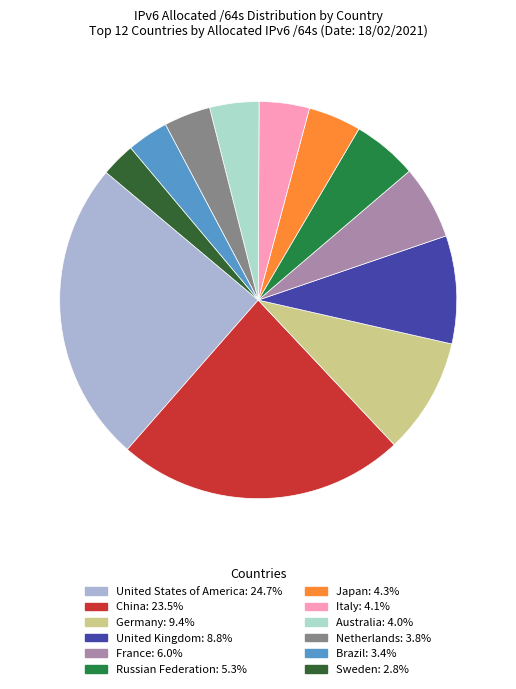

Is there any slice that represents more than half of the pie?

No